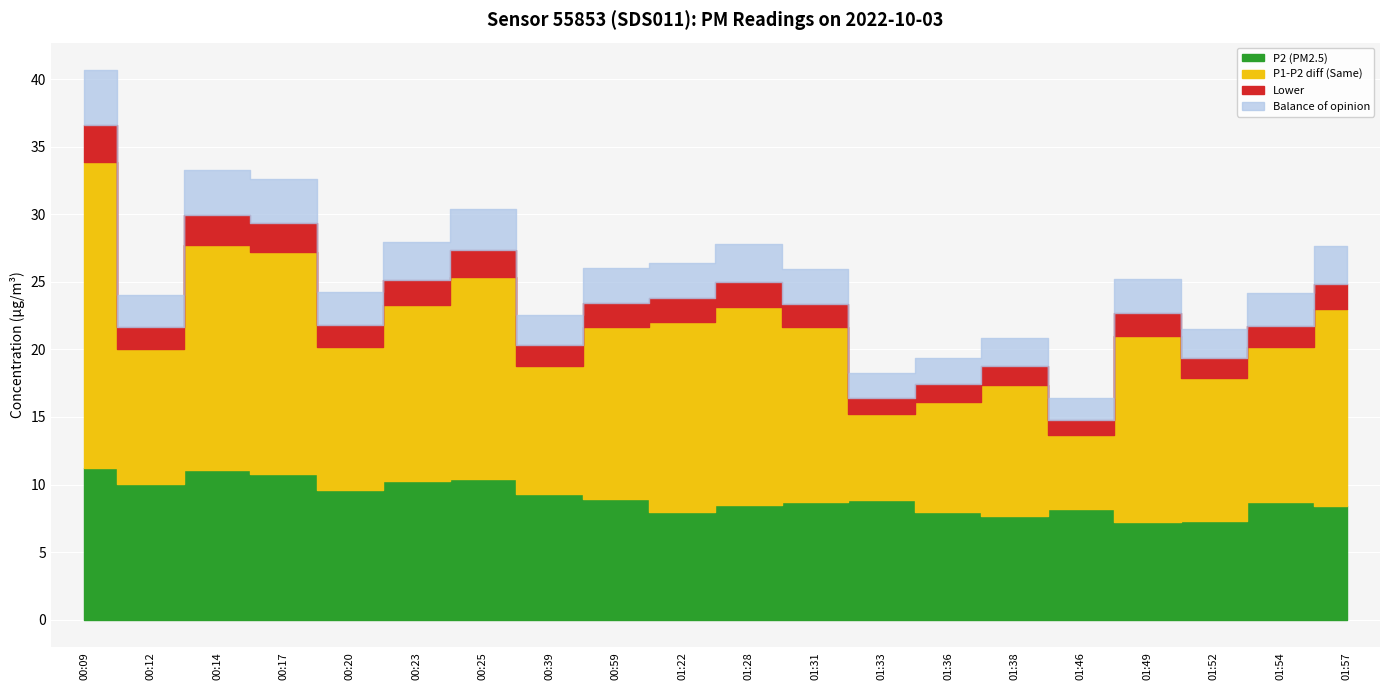

What value does the P2 series have at 01:22?

8.0